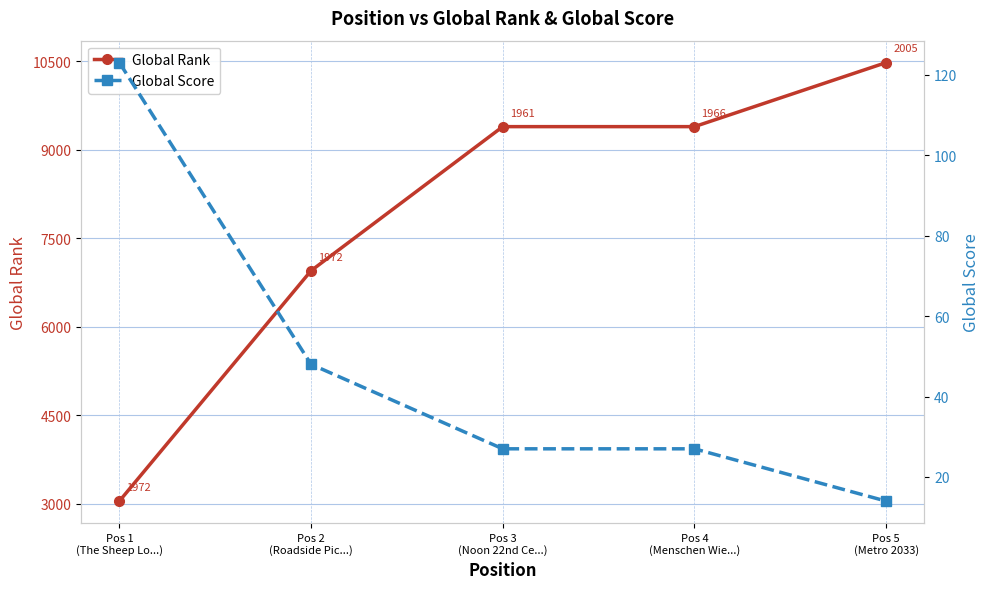

Which category has the highest value across all series?

Pos 5
(Metro 2033)